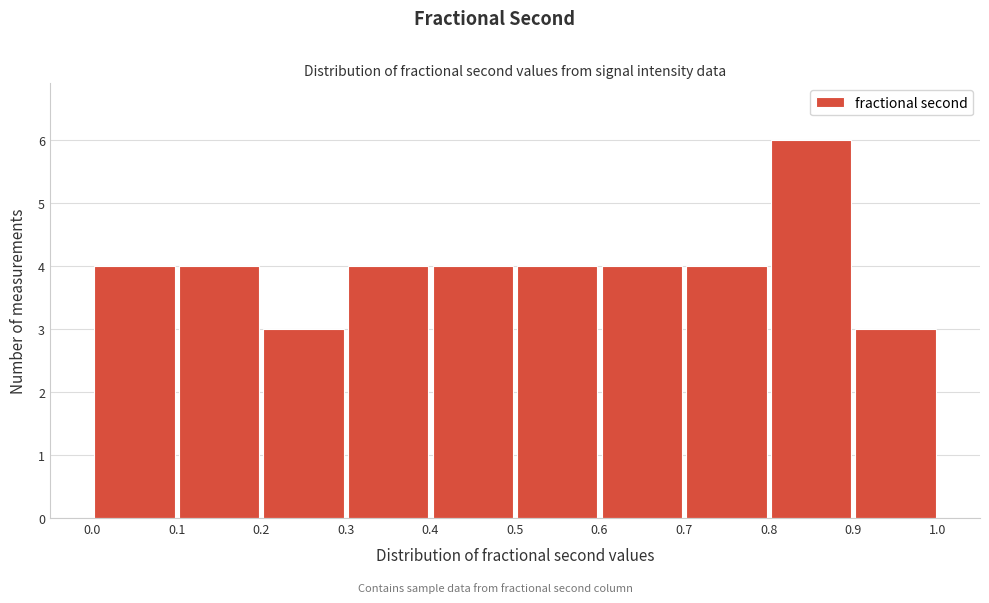

Reading left to right, transcribe this chart: for each bar, give the range it covers on the x-axis and its height. The values are not printed on the chart, so give them approximately, as read against the axis.

0.0 to 0.1: 4
0.1 to 0.2: 4
0.2 to 0.3: 3
0.3 to 0.4: 4
0.4 to 0.5: 4
0.5 to 0.6: 4
0.6 to 0.7: 4
0.7 to 0.8: 4
0.8 to 0.9: 6
0.9 to 1.0: 3